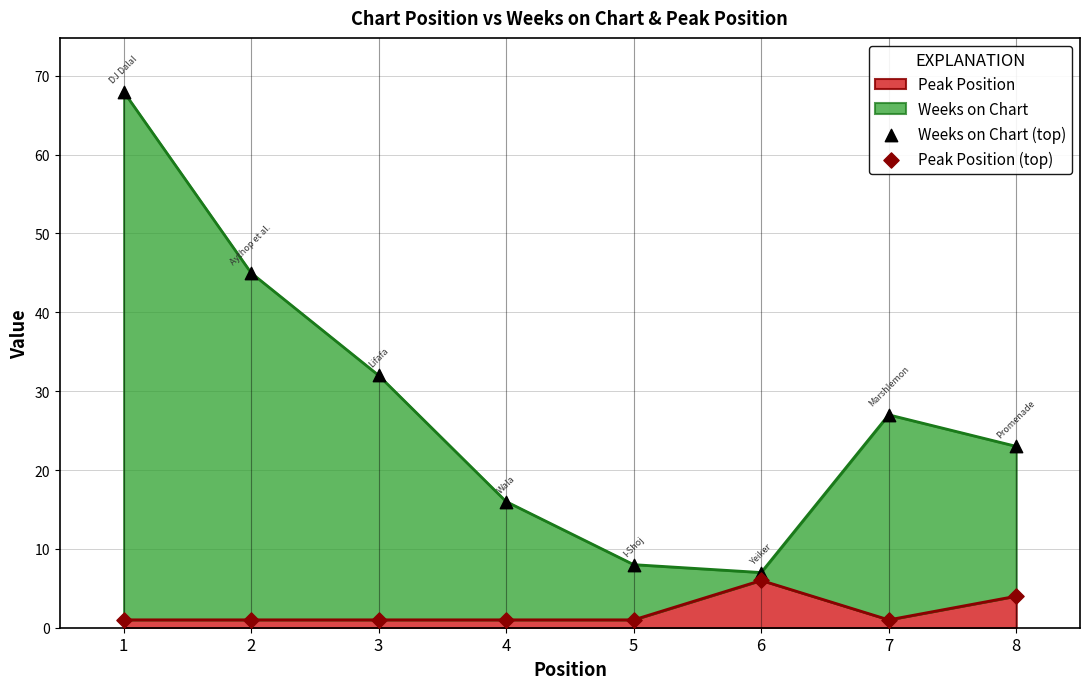

Which series contains the lowest Y value?

Peak Position (top)